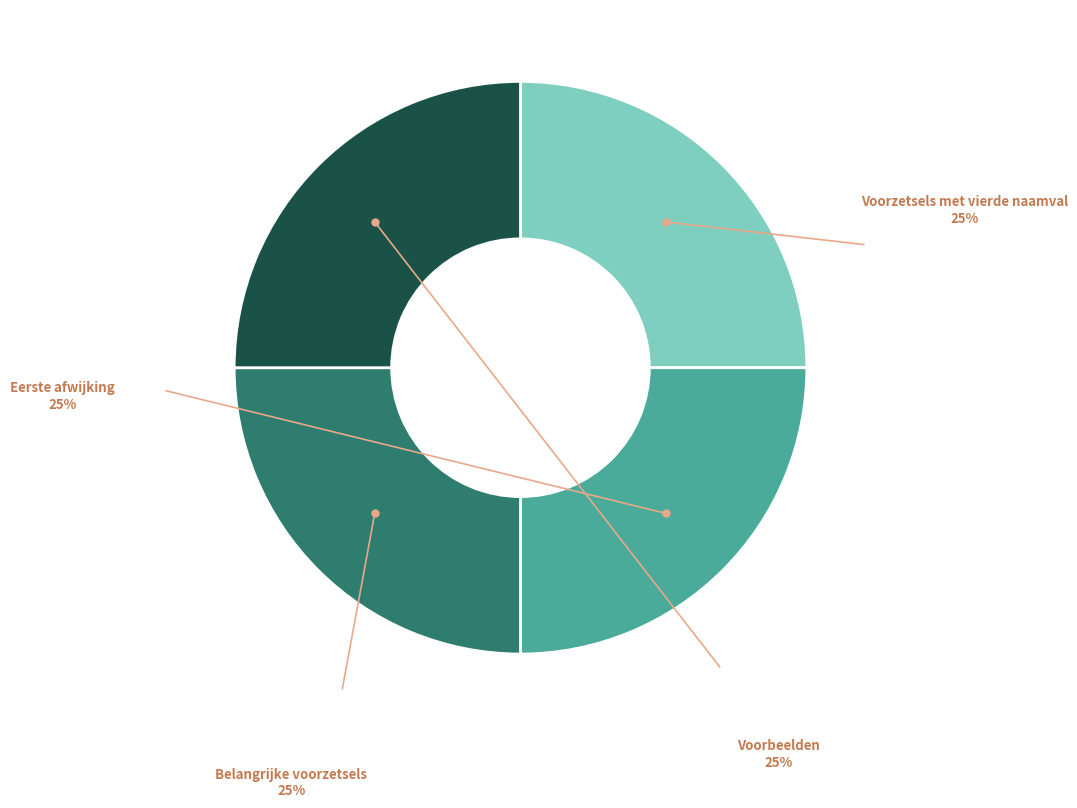

True or false: Voorbeelden accounts for 34% of the total.

False